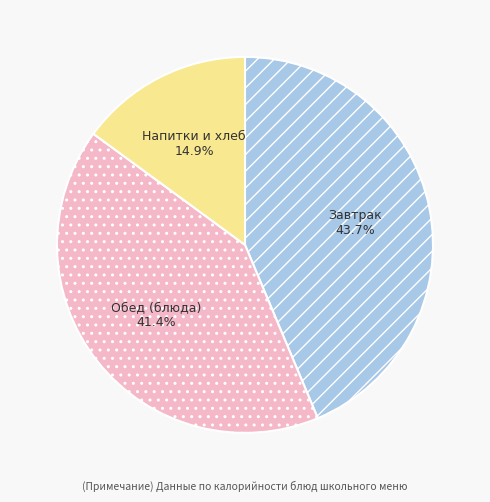

Count the number of slices in the pie.

3